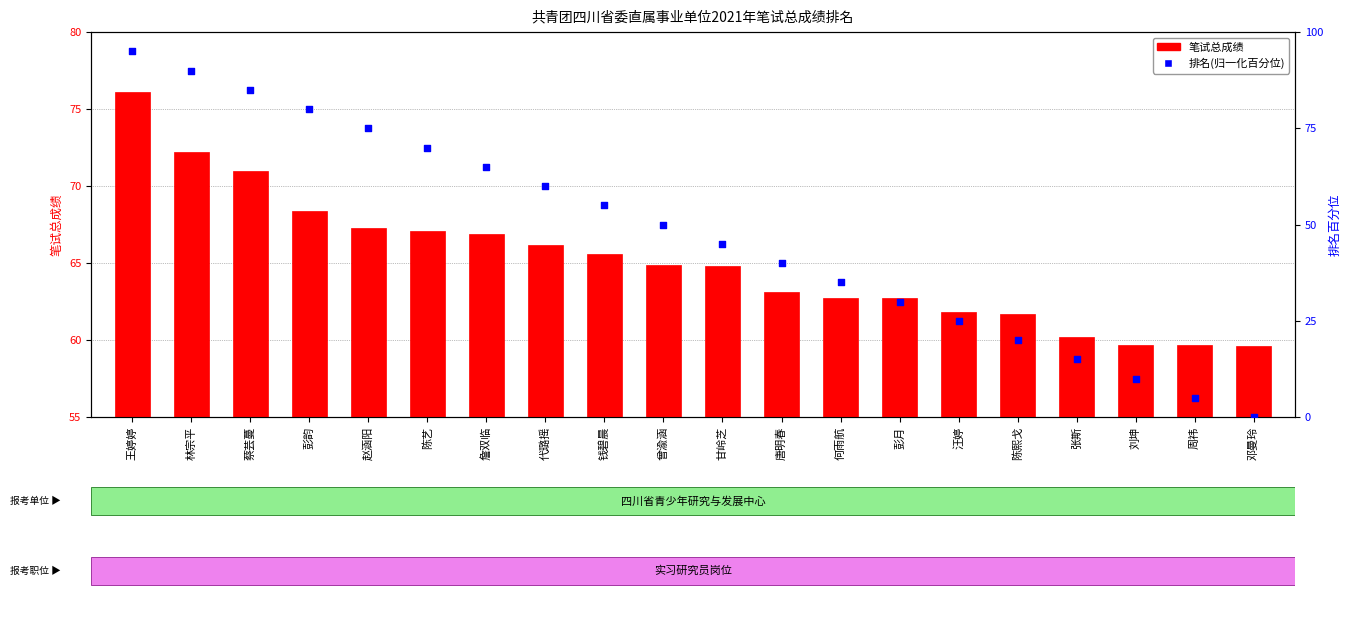

Which series reaches the minimum Y coordinate?

排名(归一化)